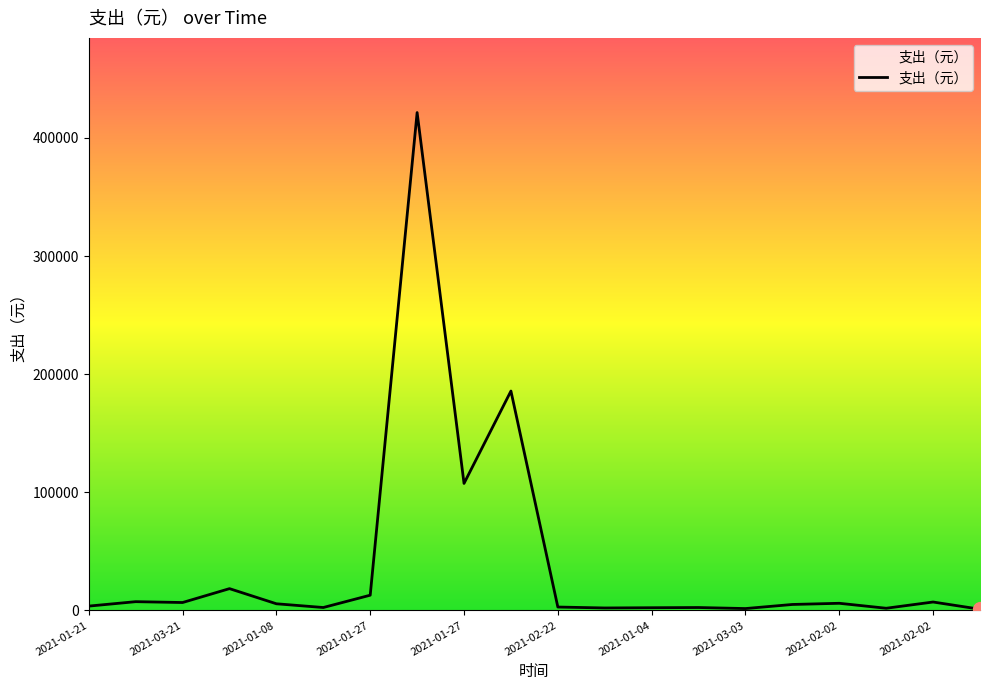

What is the greatest value displayed?

421495.0